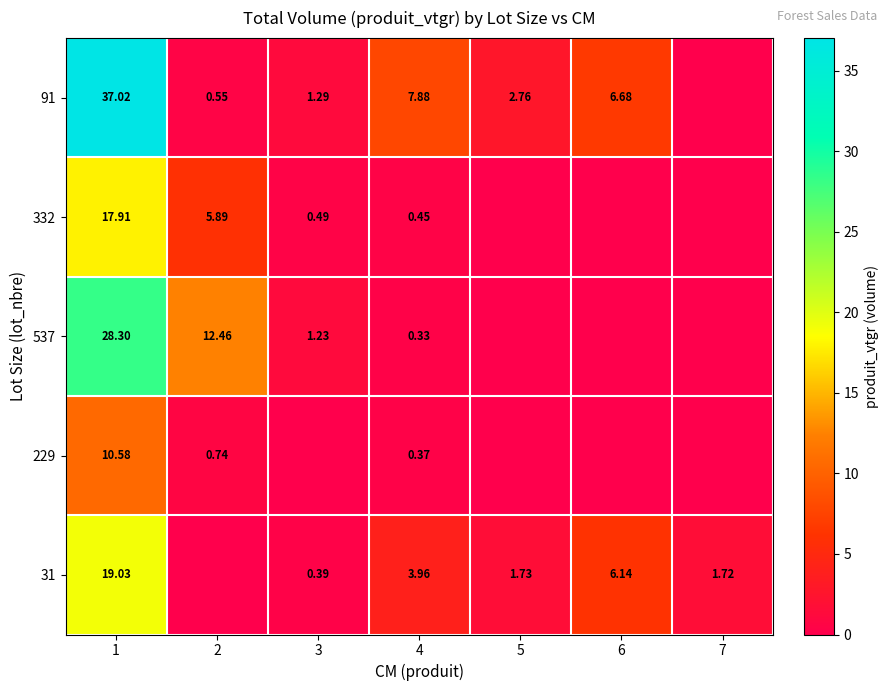

Which label corresponds to the smallest value in the chart?

2